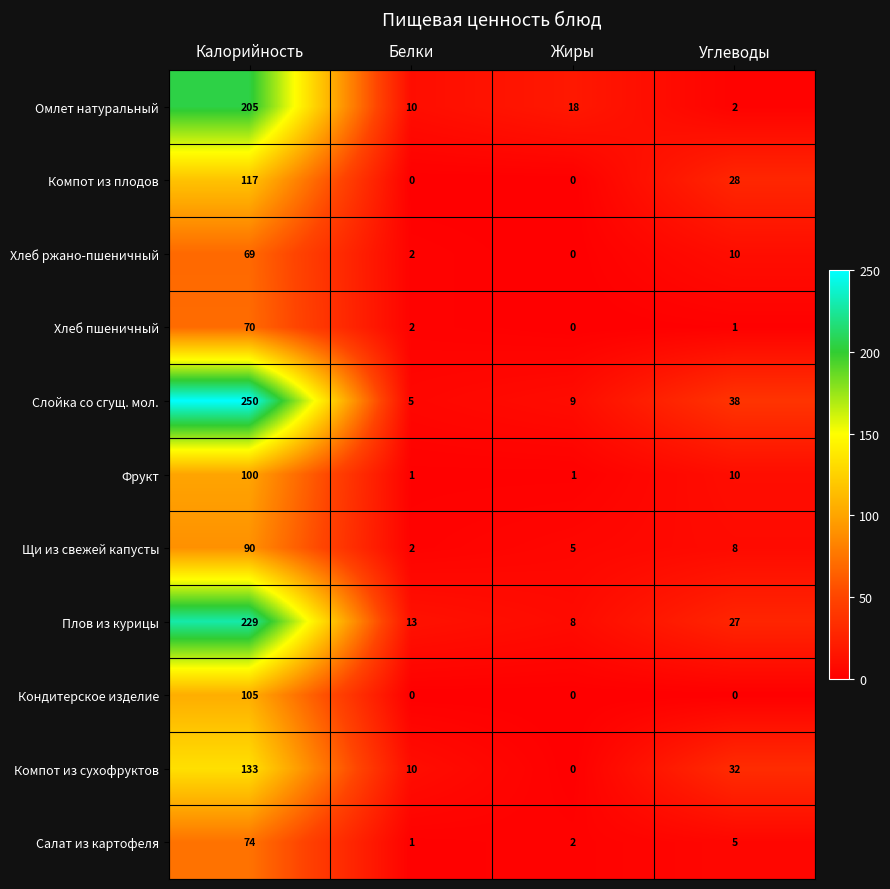

How many data points in Хлеб пшеничный are less than 2?

2